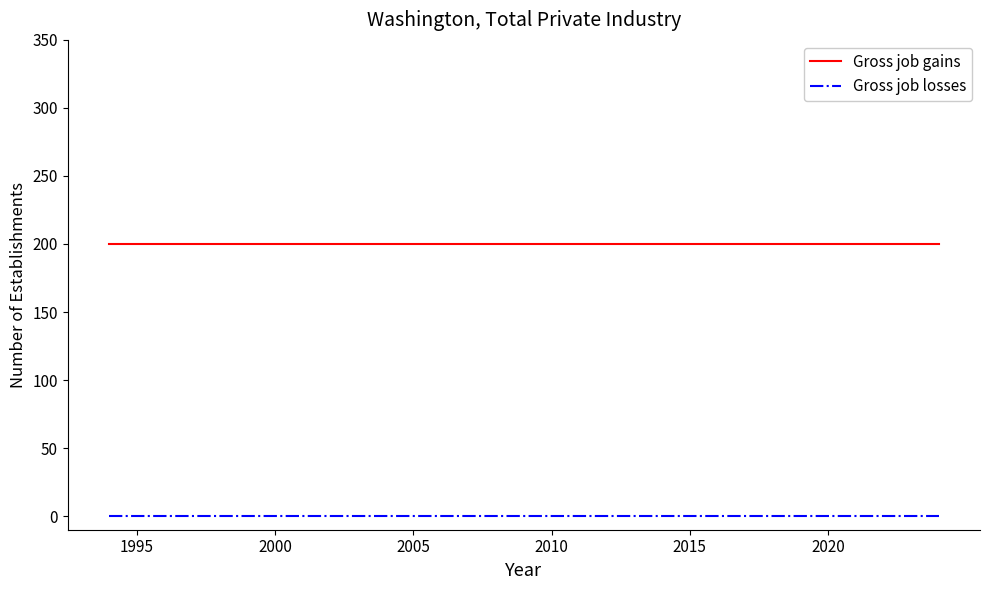

List the series in order of their overall mean, highest first.

Gross job gains, Gross job losses